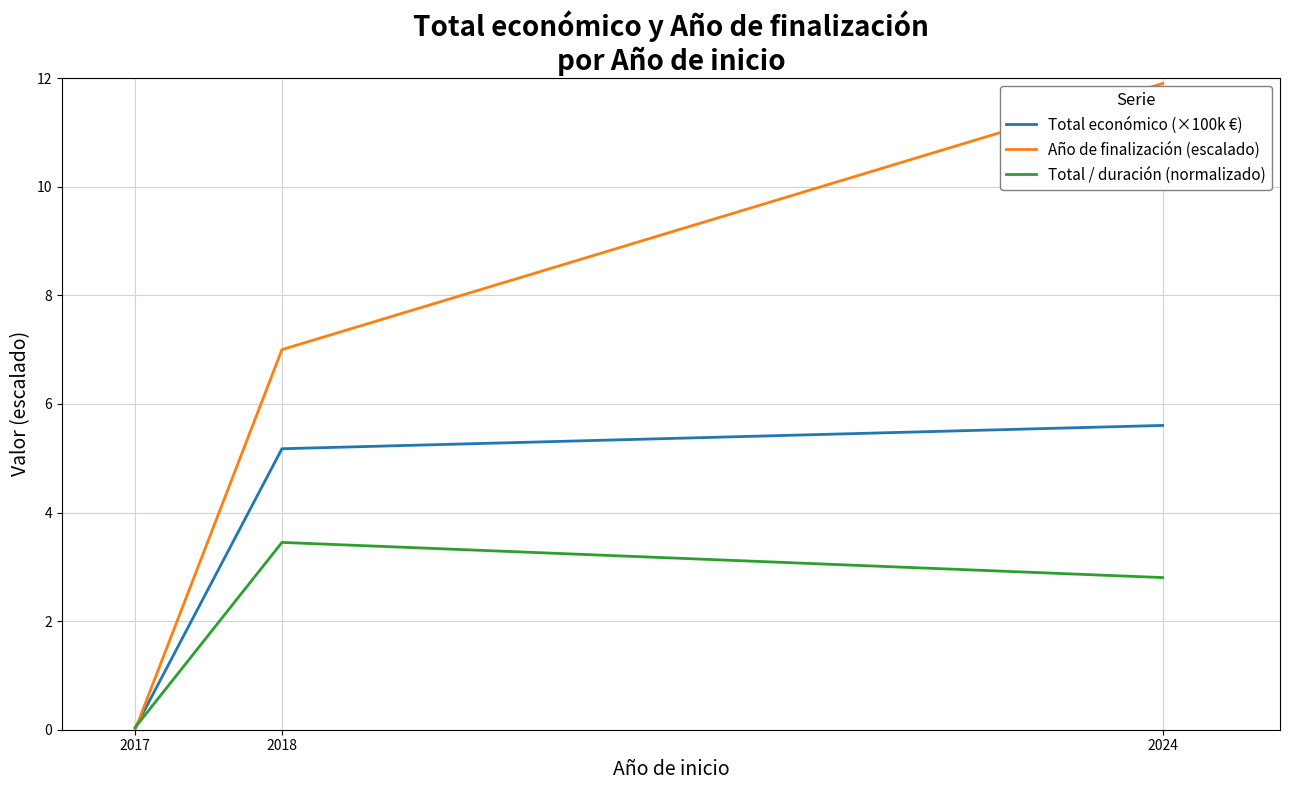

How many lines are shown in the chart?

3